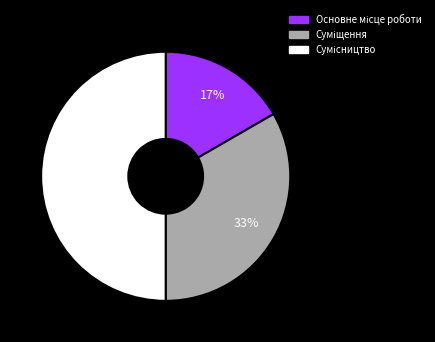

To the nearest percent, what is the average slice percentage?

33%